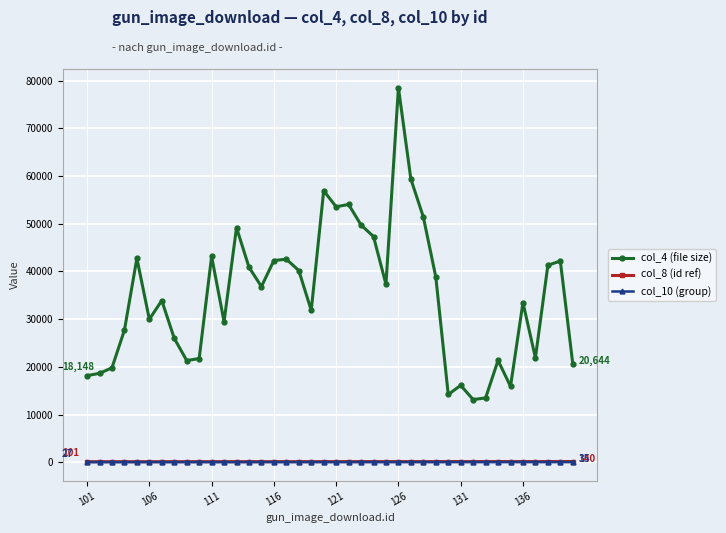

Which series has the largest range (max minus min)?

col_4 (file size)